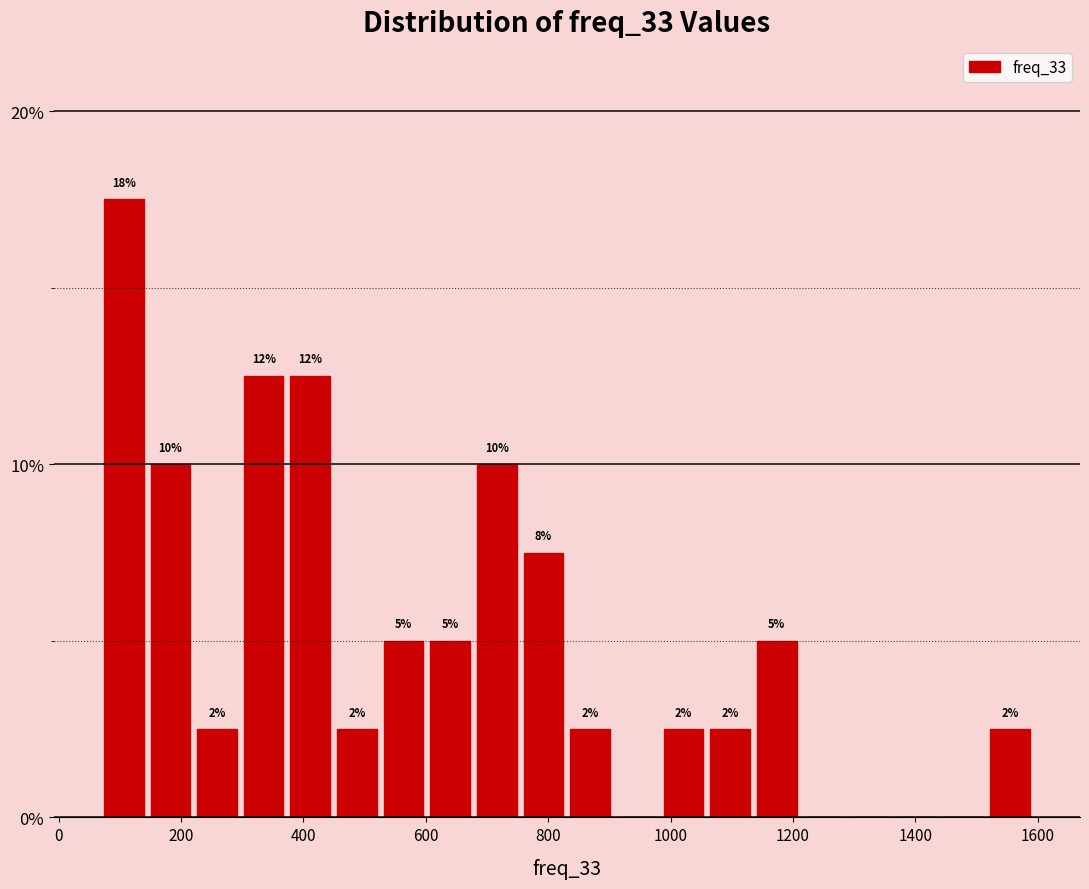

Read against the x-axis, roughly where is the centre of the tallest bar?

100